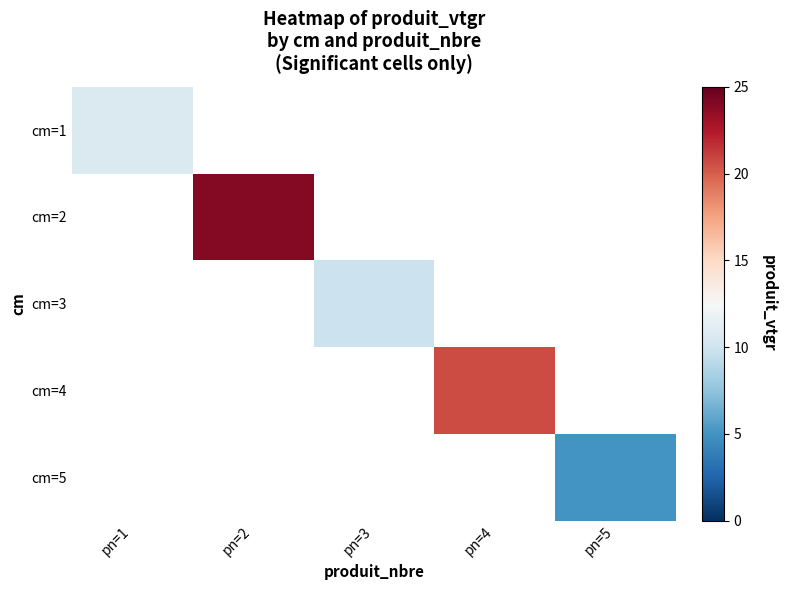

Is the value of cm=2 at pn=1 greater than the value of cm=4 at pn=1?

No